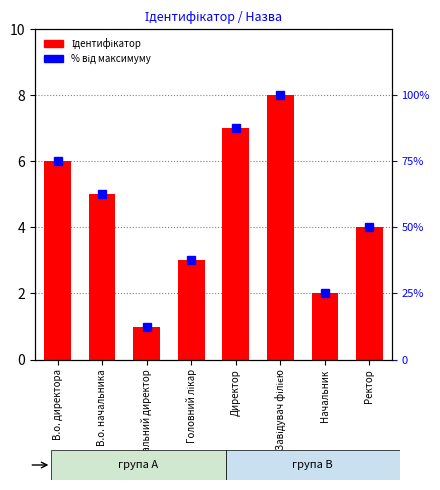

Are the bars horizontal?

No